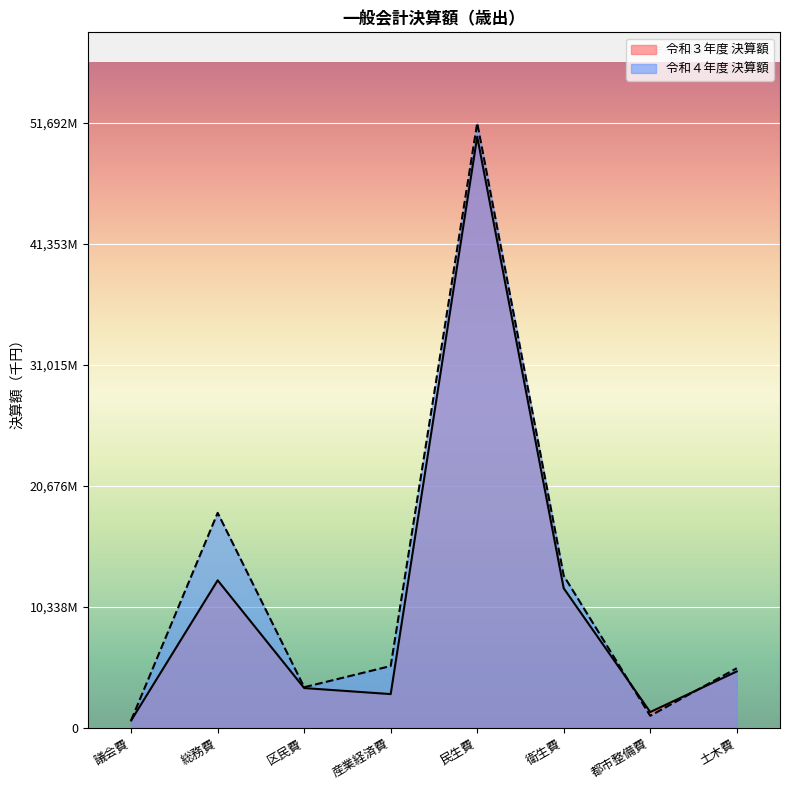

Which has a higher value, 議会費 or 区民費?

区民費